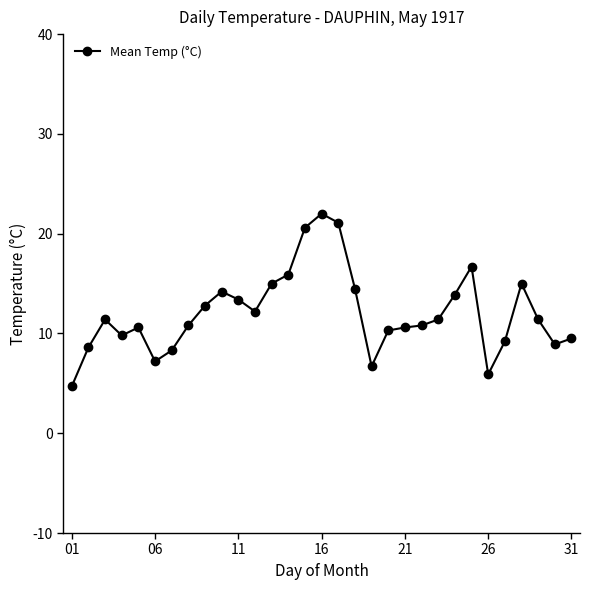

True or false: there are more than 1 points higher than both neighbors.

True